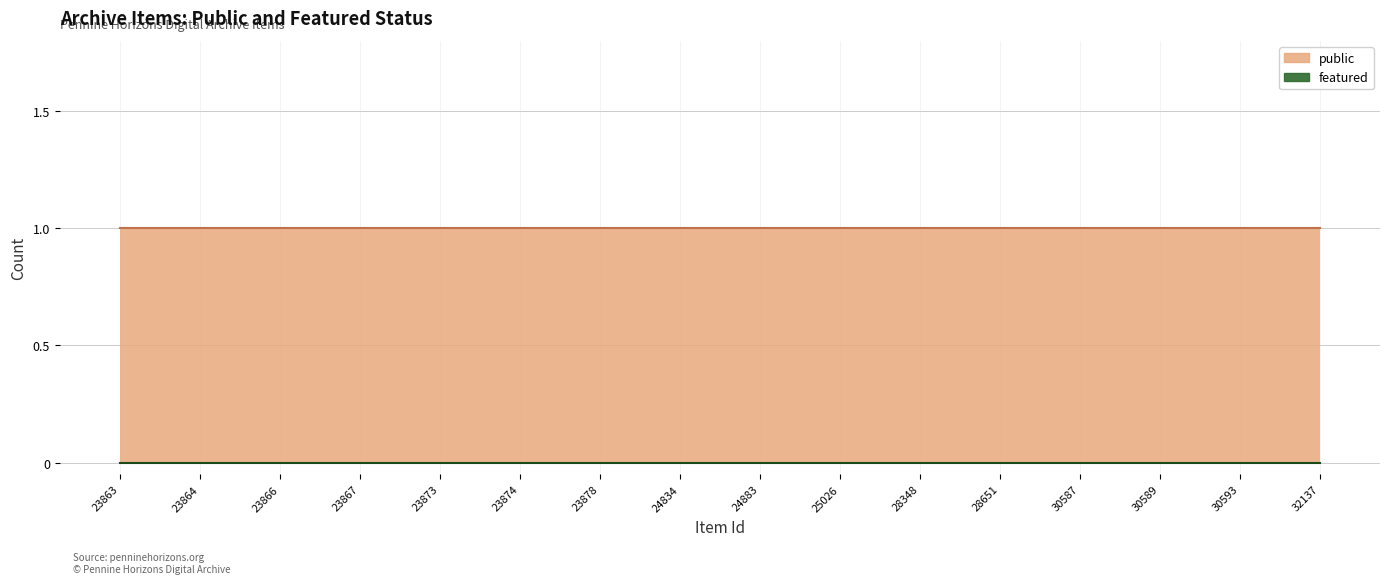

List the series in order of their overall mean, lowest first.

featured, public